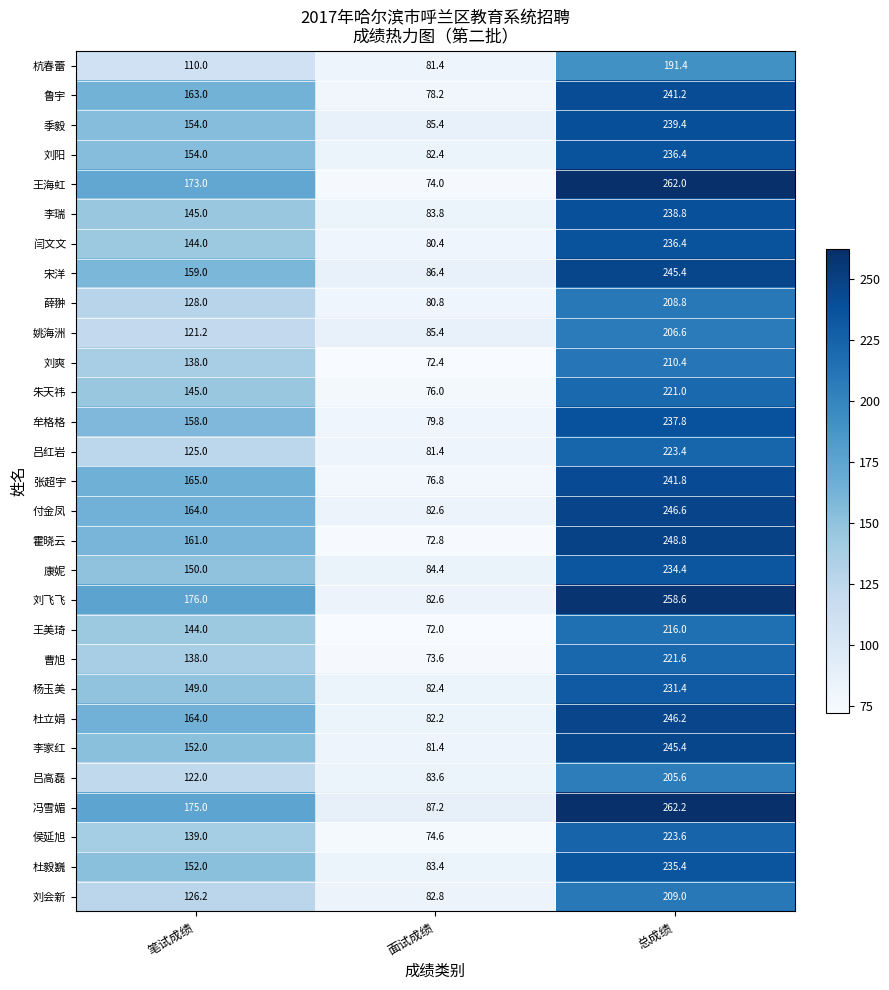

Is it true that 刘会新 equals 86.8 at 笔试成绩?

False